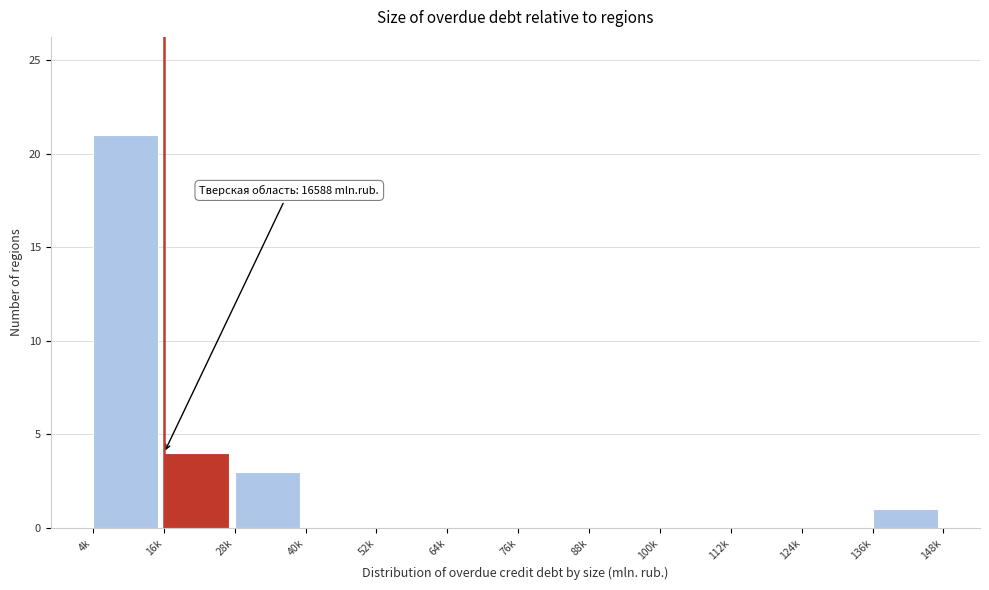

Reading right to left, list all the values displayed in this chart.

136k=1	124k=0	112k=0	100k=0	88k=0	76k=0	64k=0	52k=0	40k=0	28k=3	16k=4	4k=21